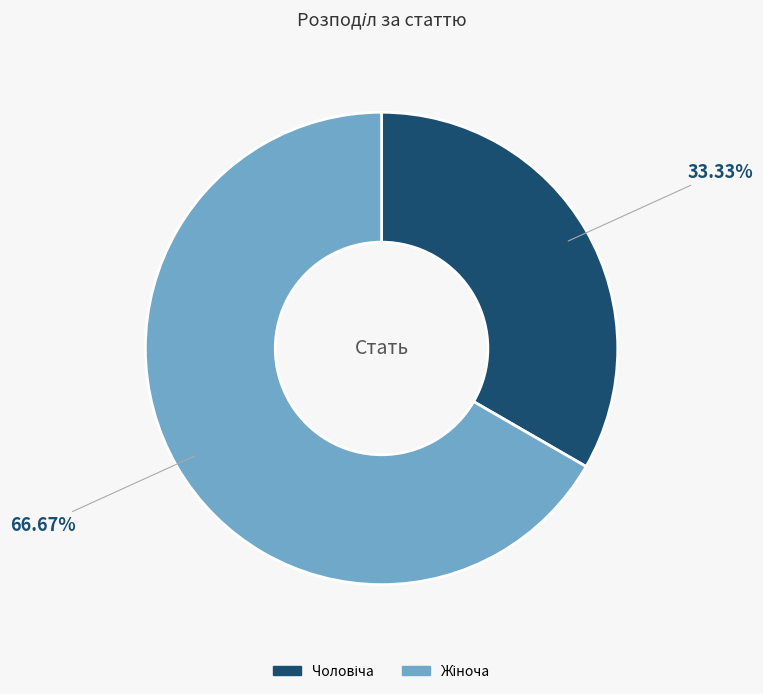

To the nearest percent, what portion does Жіноча represent?

67%